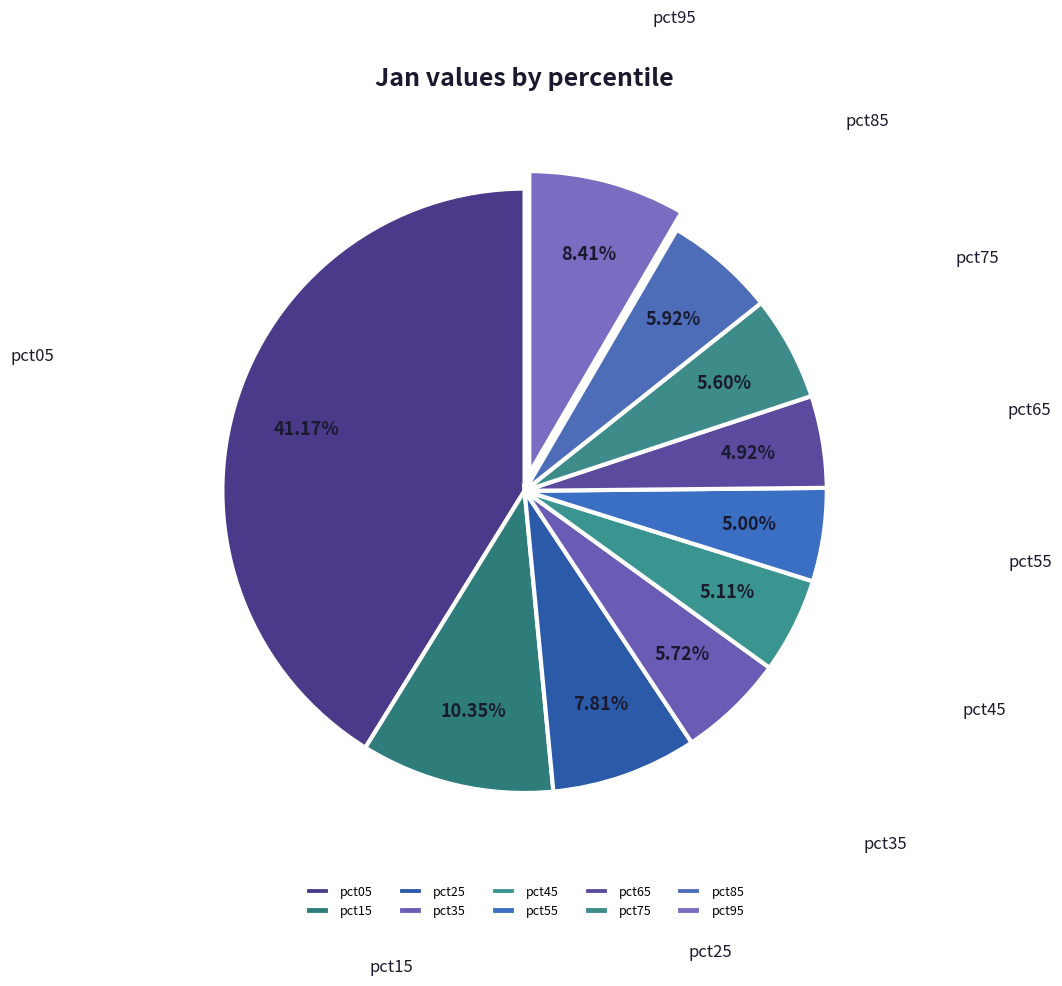

The pct25 slice represents 8% of the pie. True or false?

True